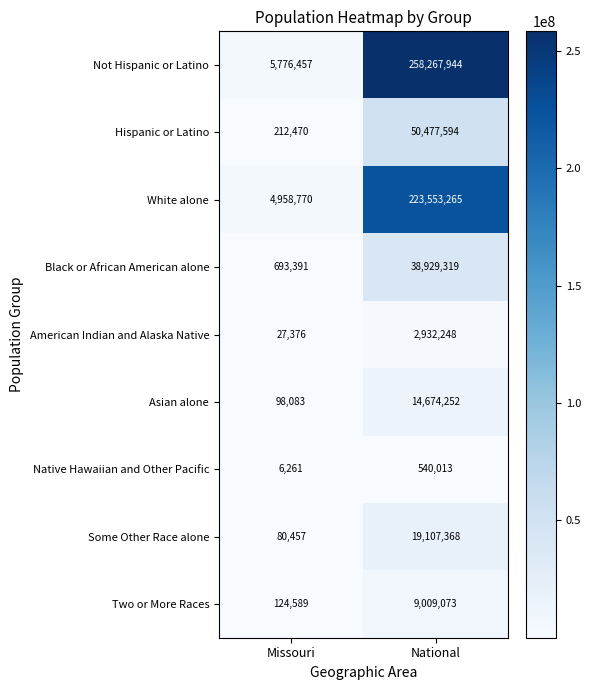

Where is Hispanic or Latino nearest to the value 25345032?

Missouri